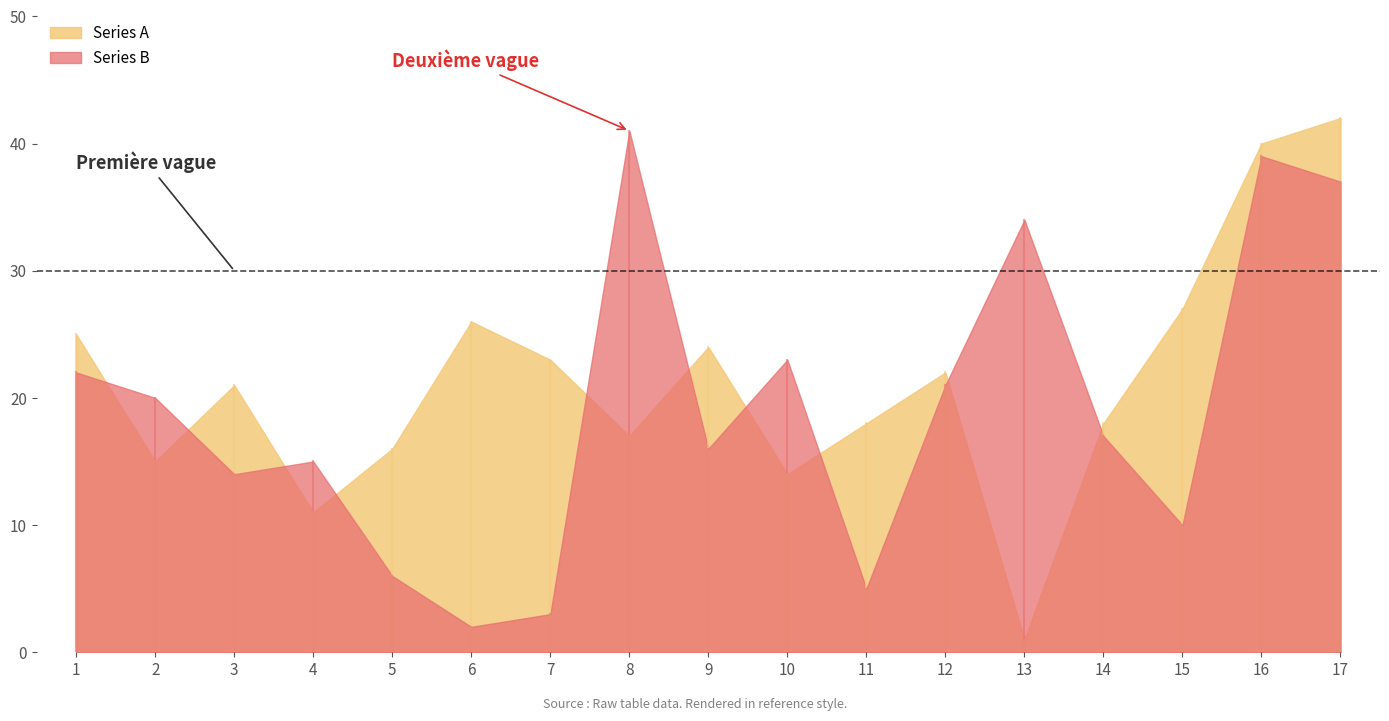

What is the difference between the highest and lowest values at 8?

24